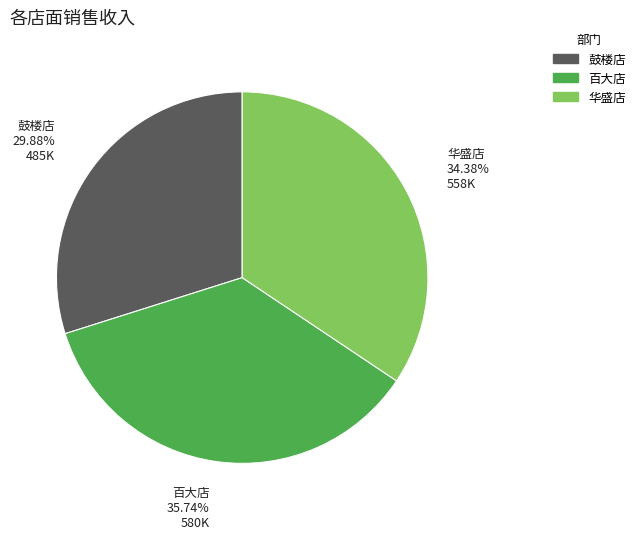

Which has a higher value, 鼓楼店 or 百大店?

百大店